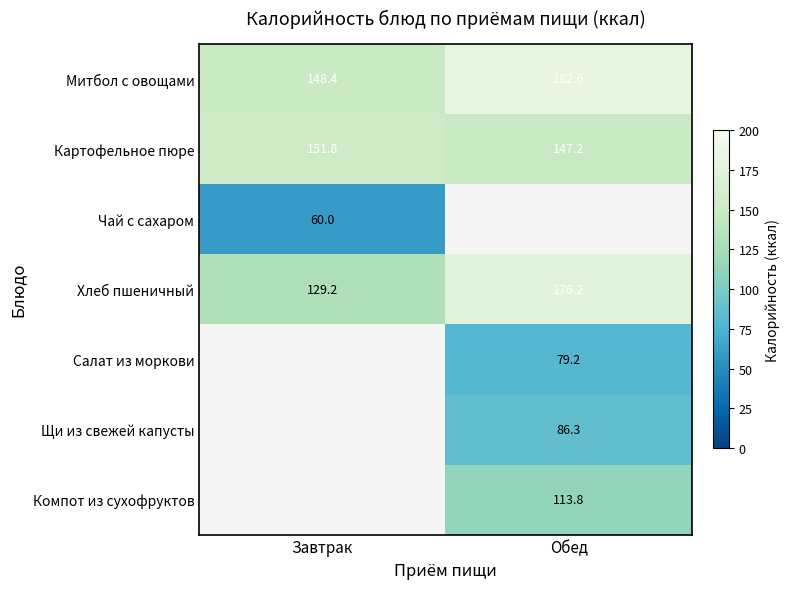

Rank the categories by Хлеб пшеничный value from lowest to highest.

Завтрак, Обед